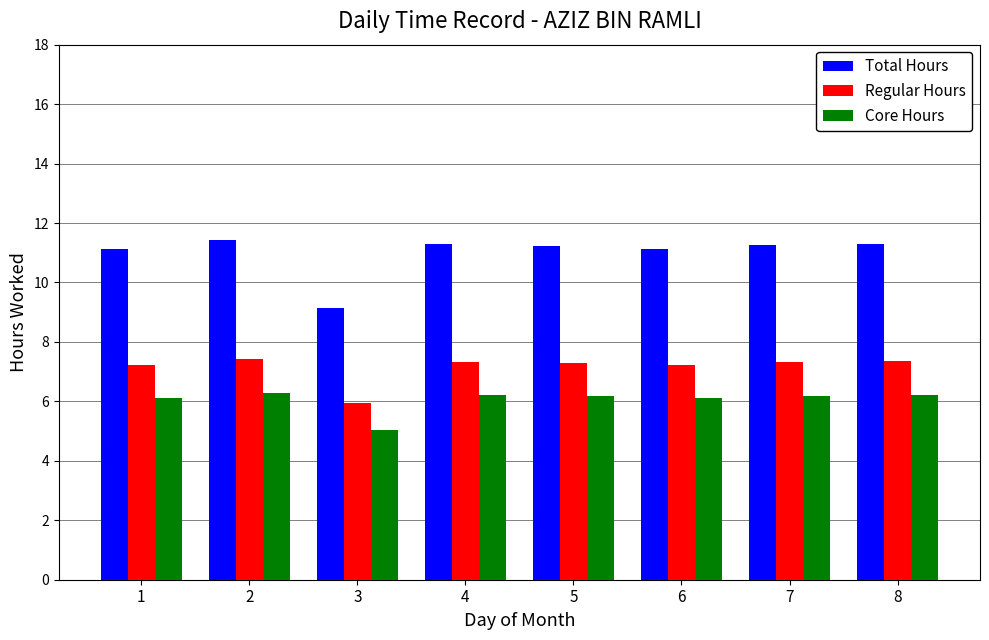

At how many categories does at least one series exceed 5?

8